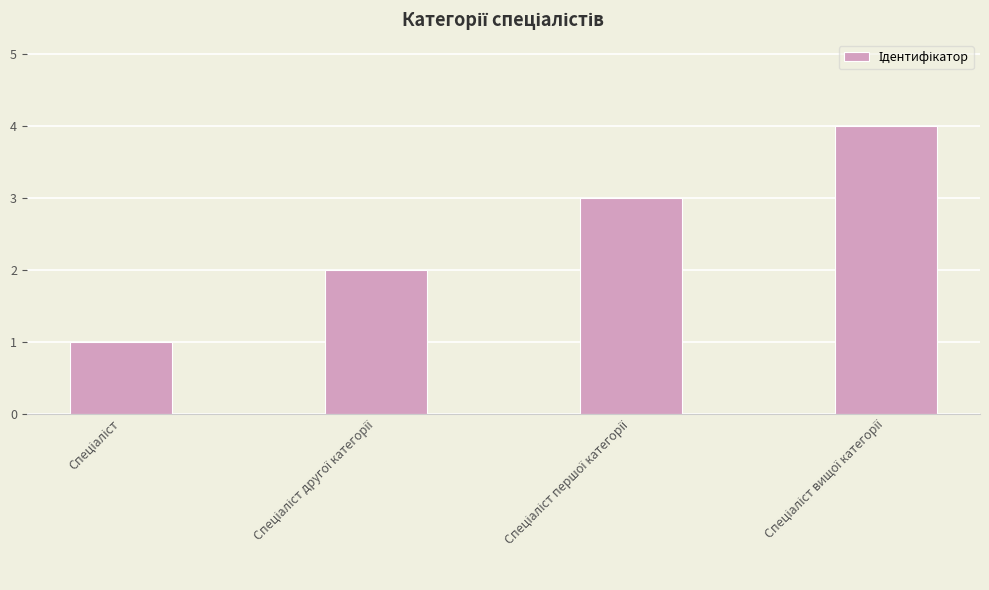

How many bars are there in total?

4